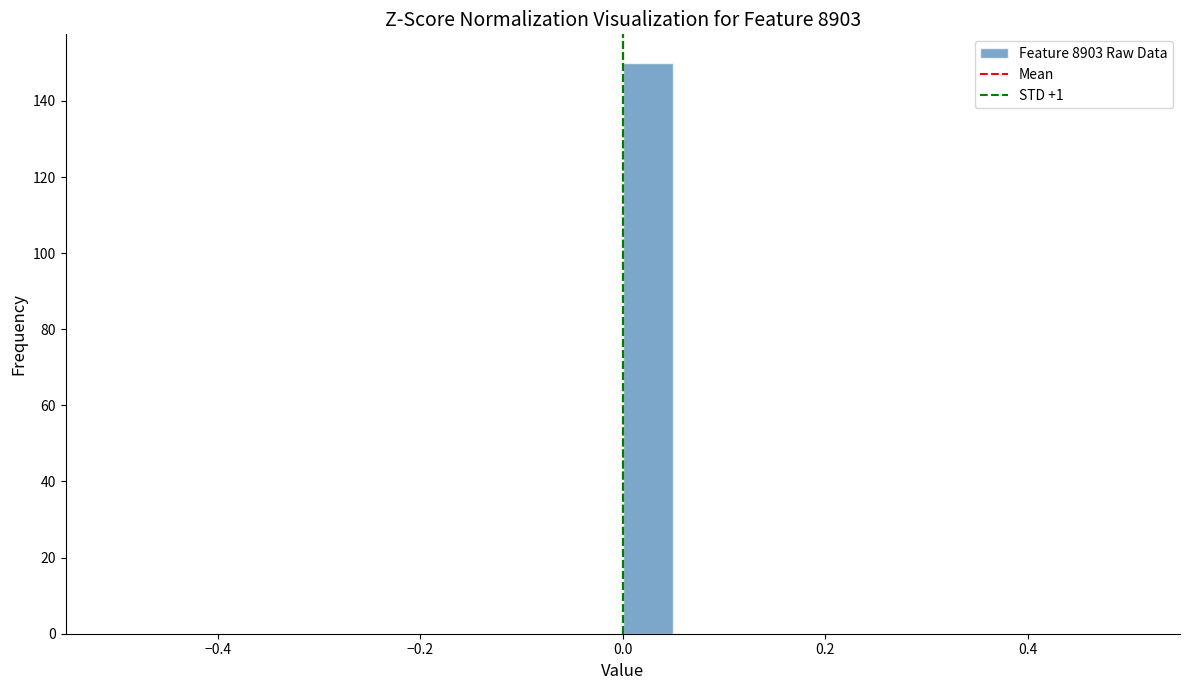

Around what value on the x-axis is the tallest bar? Give the approximate position of its centre, as read against the axis.

0.02